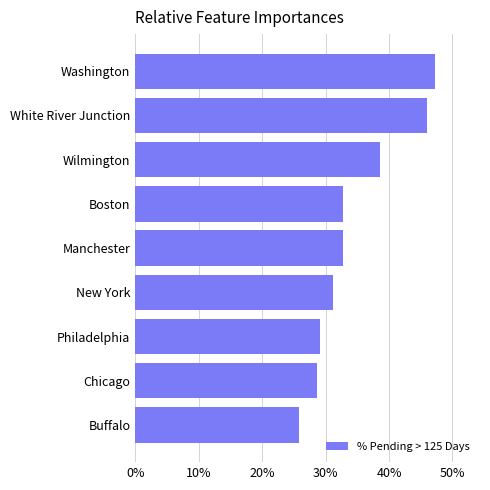

Are the bars grouped side by side (vs. stacked)?

No